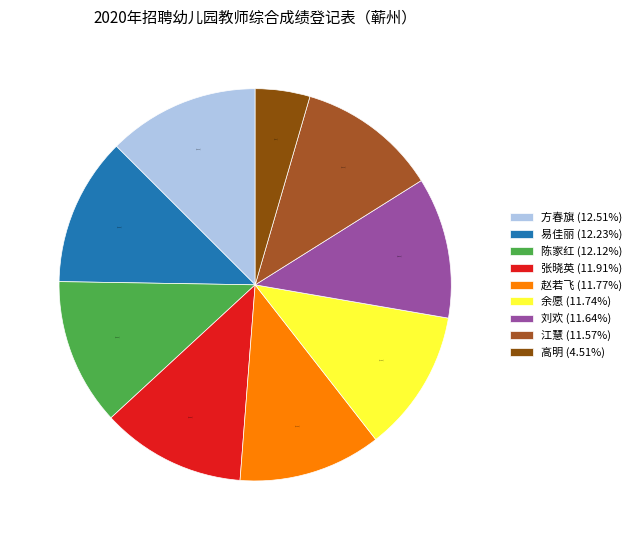

Combined, do 陈家红 (12.12%) and 赵若飞 (11.77%) account for over 50%?

No